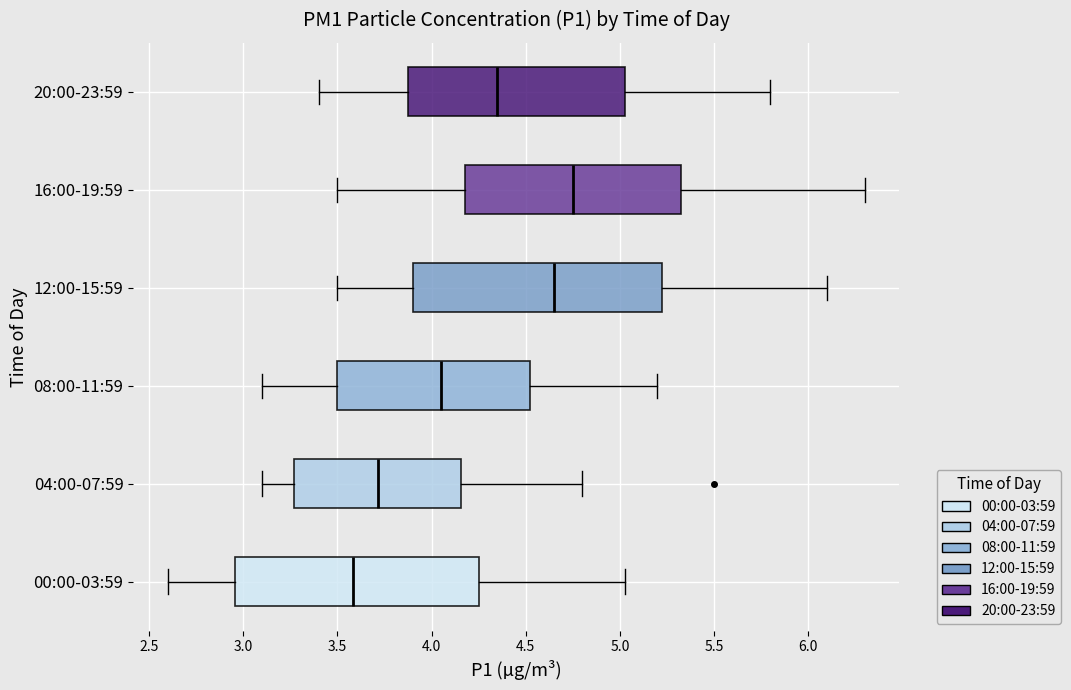

Where does the left whisker of the box for 08:00-11:59 end on the x-axis? The values are not printed on the chart, so give them approximately, as read against the axis.

3.10